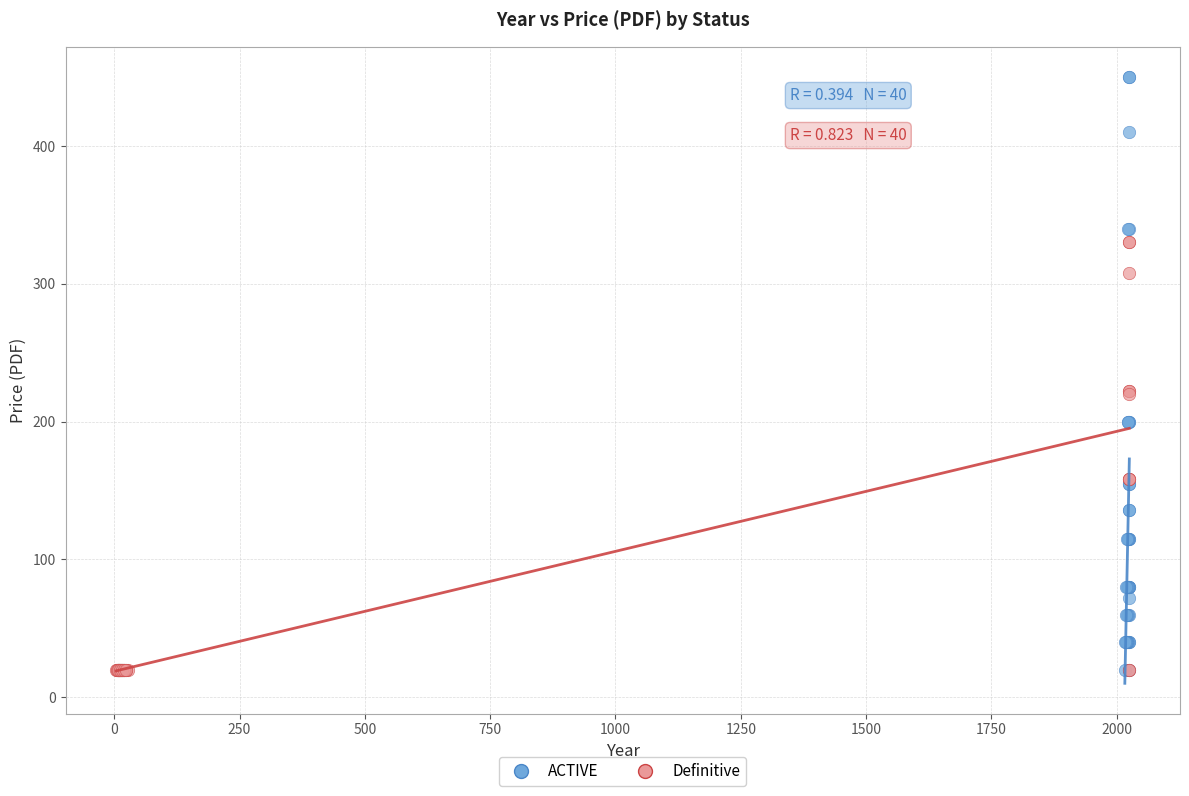

What are all the series names shown in the legend?

ACTIVE, Definitive